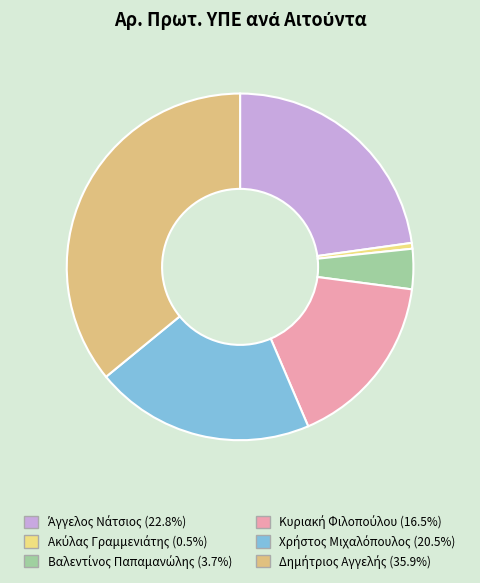

Which slice is the largest?

Δημήτριος Αγγελής